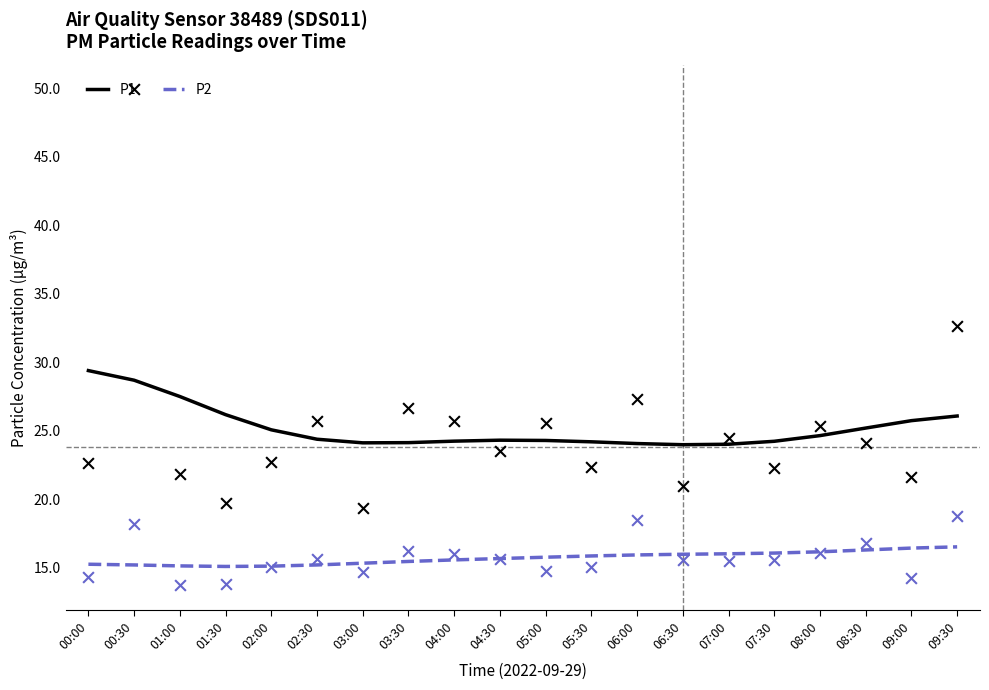

At how many categories does at least one series exceed 19?

20